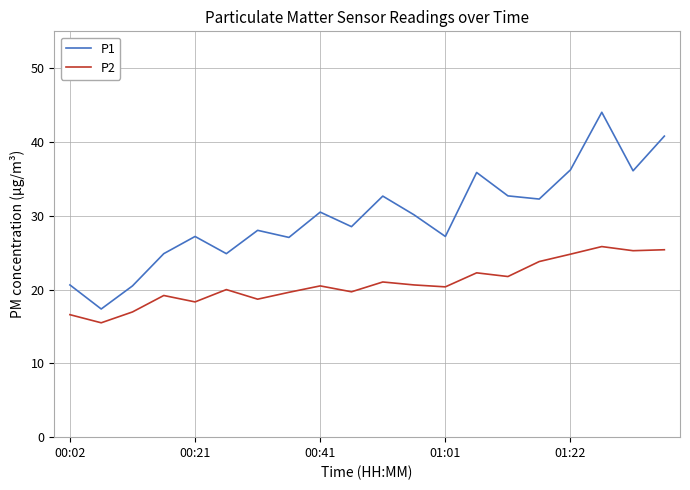

What is the highest value of the P1 series?

44.0